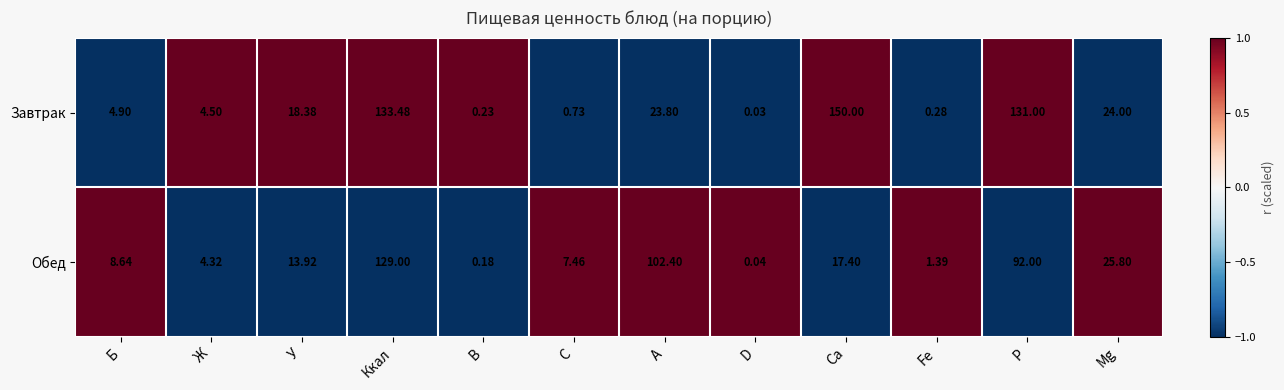

What is the greatest value displayed?

150.0